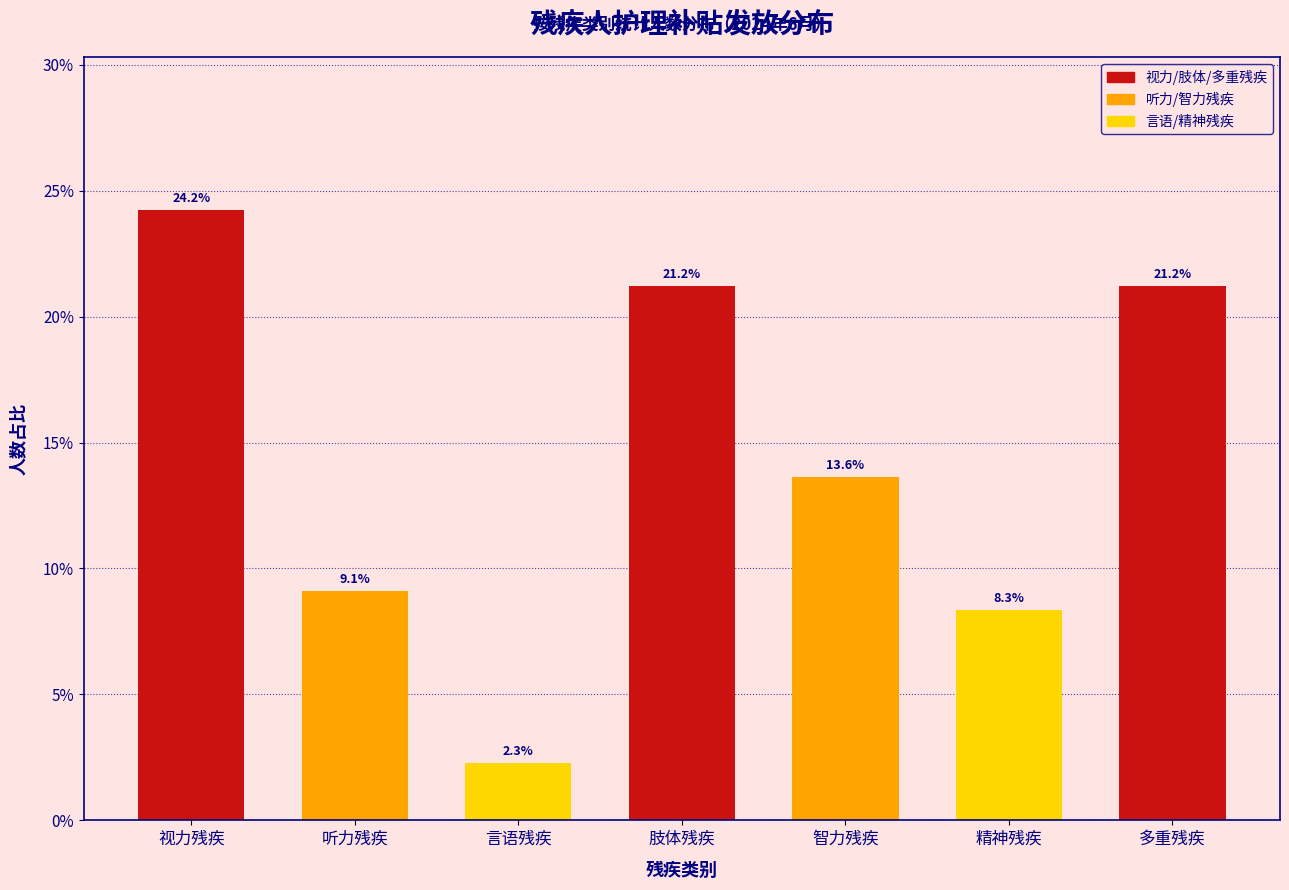

Reading right to left, extract all data points from this chart.

多重残疾=21.2	精神残疾=8.3	智力残疾=13.6	肢体残疾=21.2	言语残疾=2.3	听力残疾=9.1	视力残疾=24.2